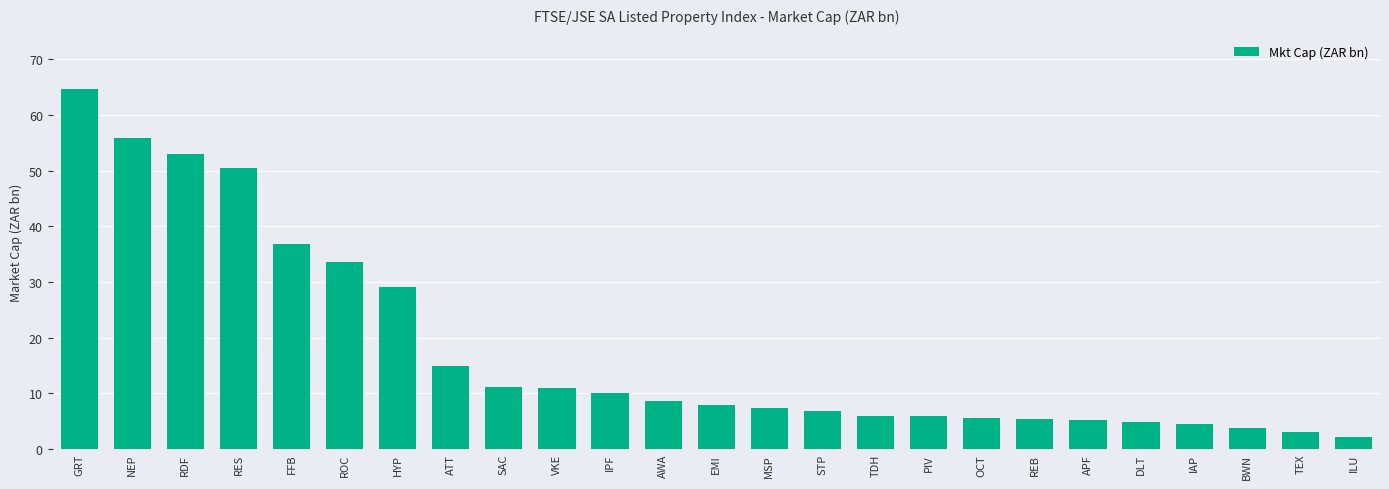

What is the change in value from IPF to TDH?

-4.1